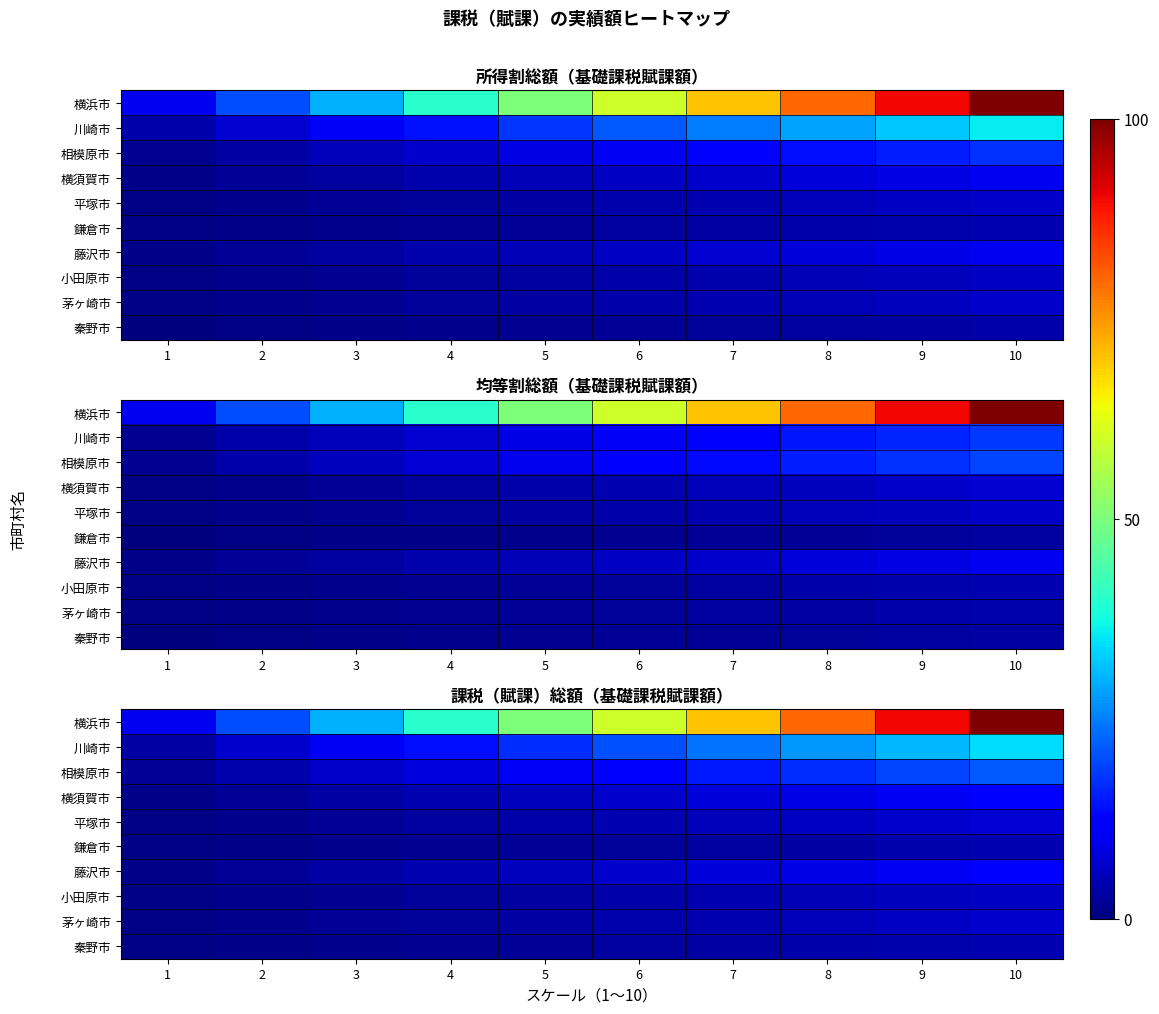

Rank the series by their maximum value, from highest to lowest.

横浜市, 川崎市, 相模原市, 藤沢市, 横須賀市, 平塚市, 茅ヶ崎市, 小田原市, 秦野市, 鎌倉市